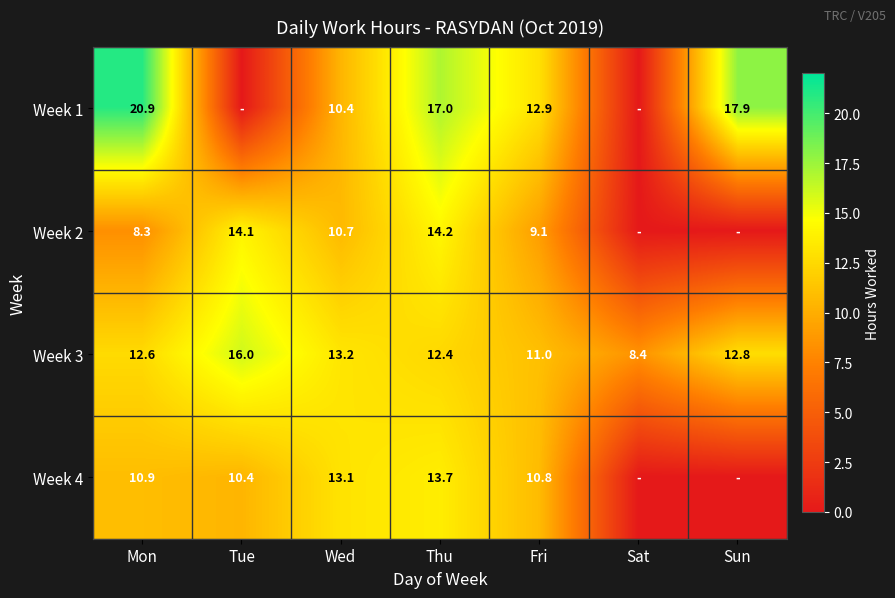

Count the number of data series in this chart.

4